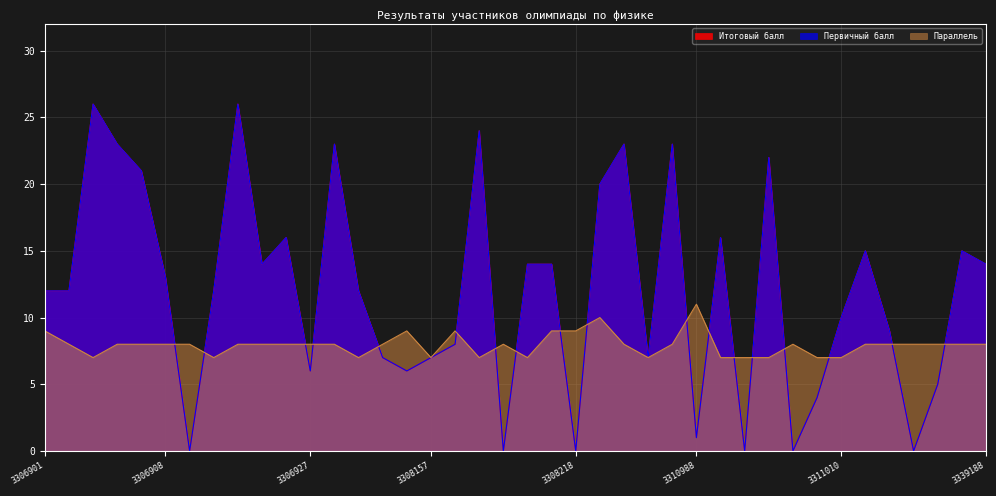

Is it true that Итоговый балл equals 24 at 3308173?

True